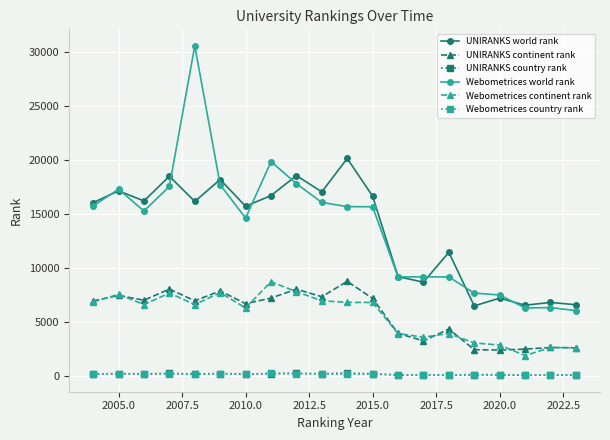

How many categories are shown in the chart?

20